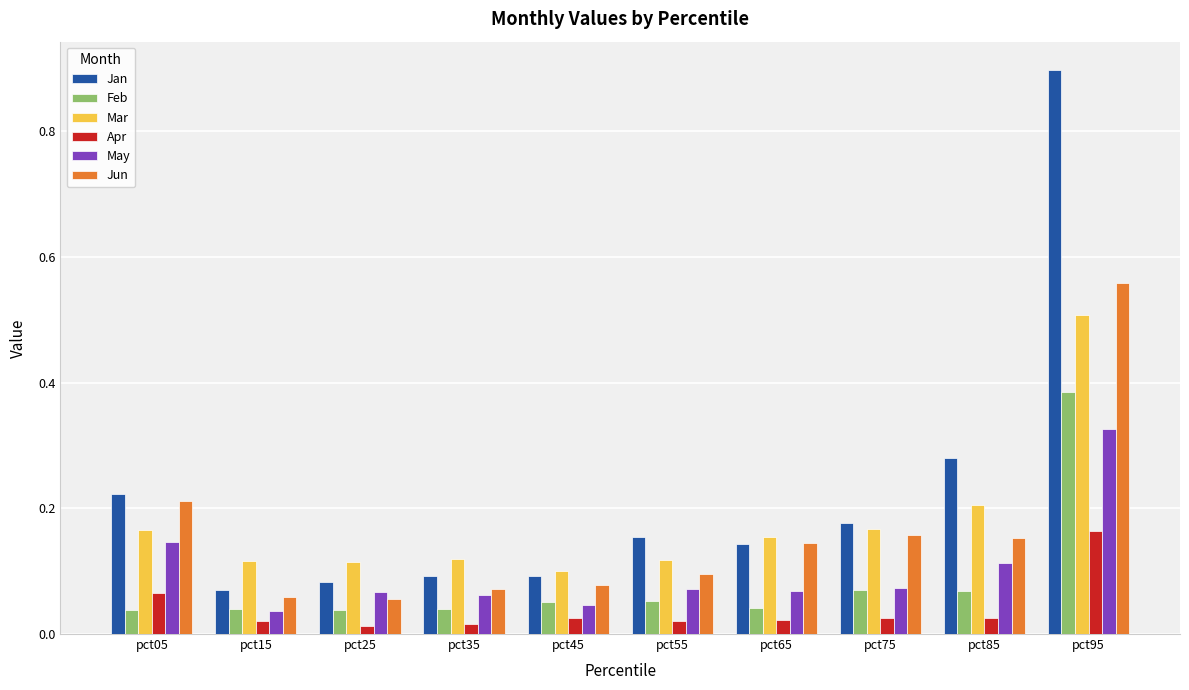

How many Jun values are between 0 and 1?

10